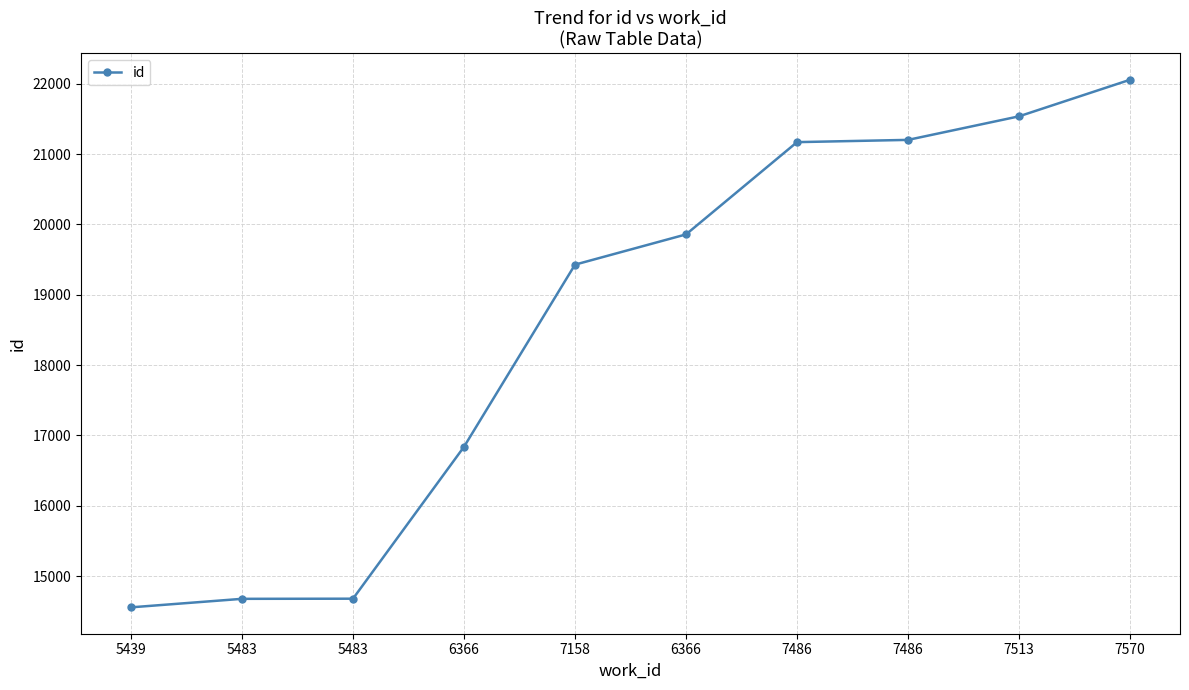

At which category does the chart reach its peak across all series?

7570